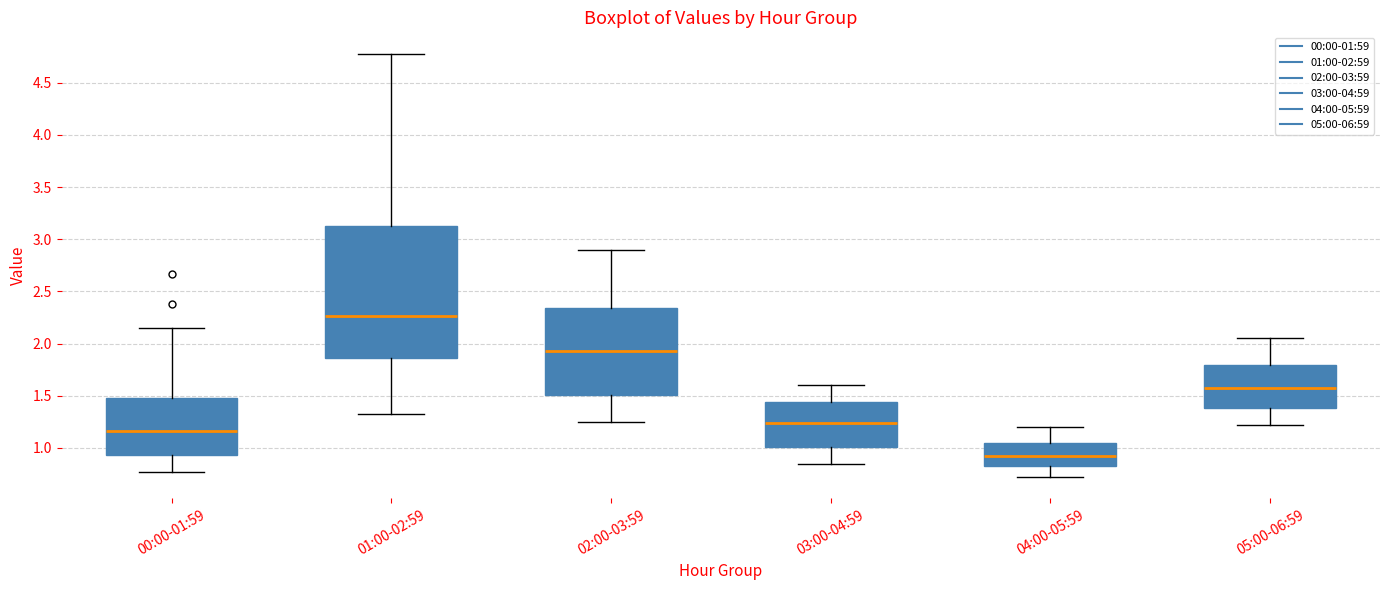

Which box has the lowest median line?

04:00-05:59